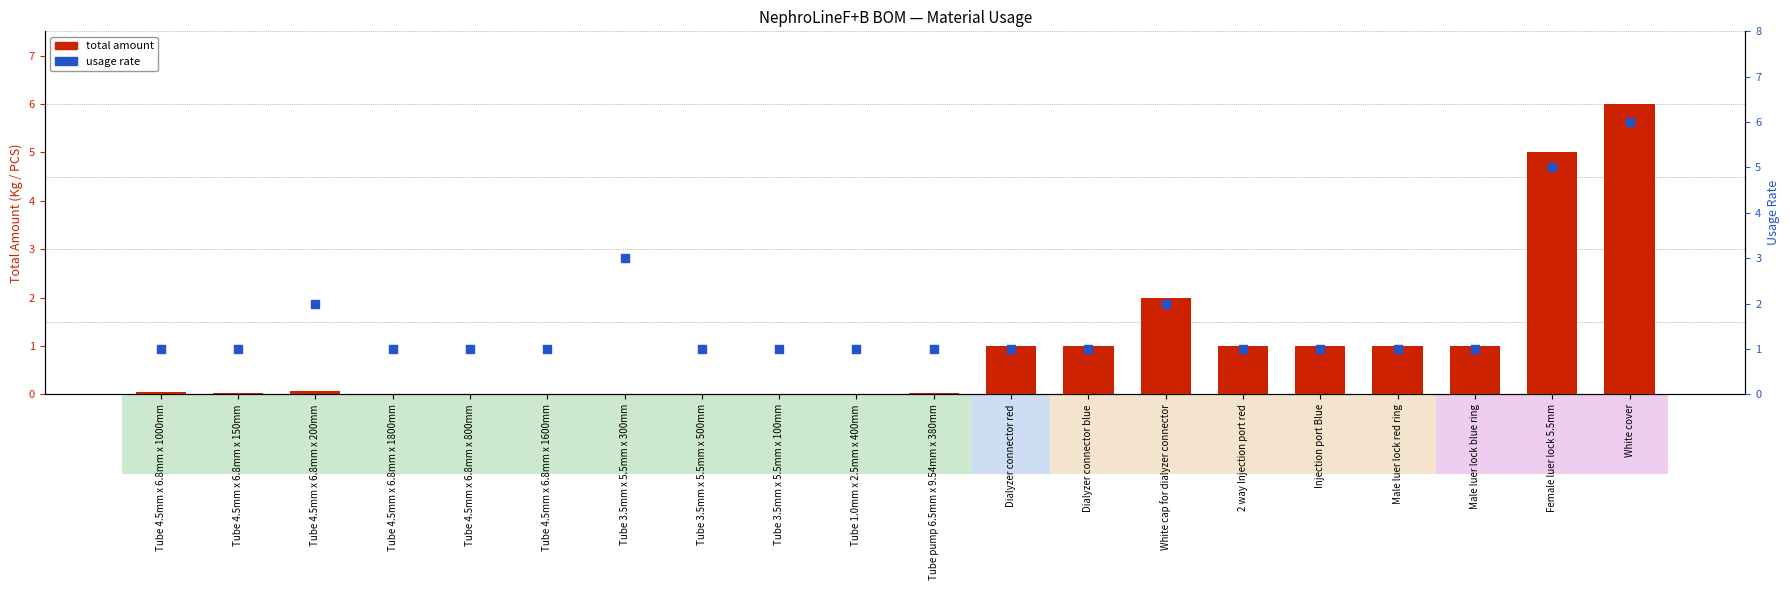

Which series has the widest spread of Y values?

total amount